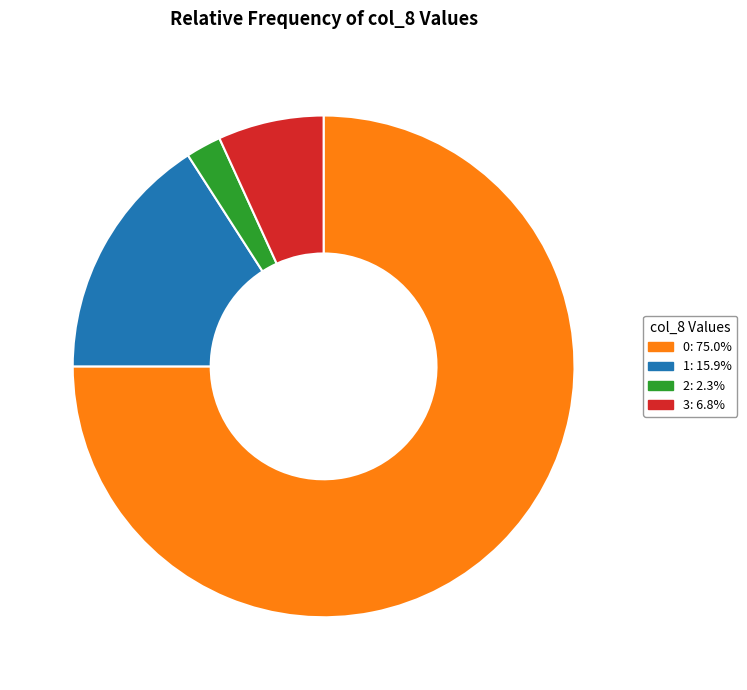

Is there a majority slice in this chart?

Yes